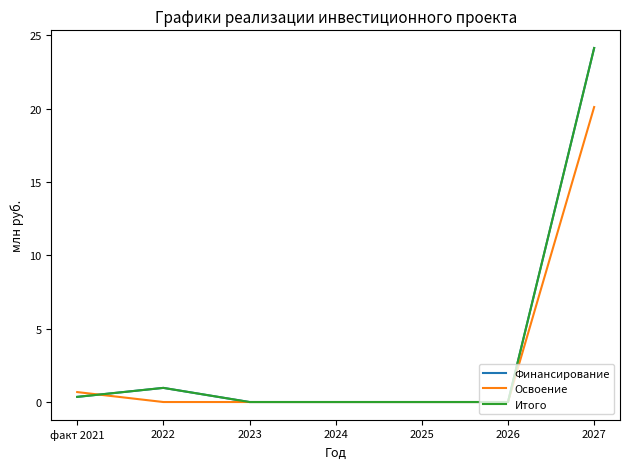

Reading left to right, extract all data points from this chart.

Финансирование: факт 2021=0.4	2022=1.0	2023=0.0	2024=0.0	2025=0.0	2026=0.0	2027=24.1
Освоение: факт 2021=0.7	2022=0.0	2023=0.0	2024=0.0	2025=0.0	2026=0.0	2027=20.1
Итого: факт 2021=0.4	2022=1.0	2023=0.0	2024=0.0	2025=0.0	2026=0.0	2027=24.1